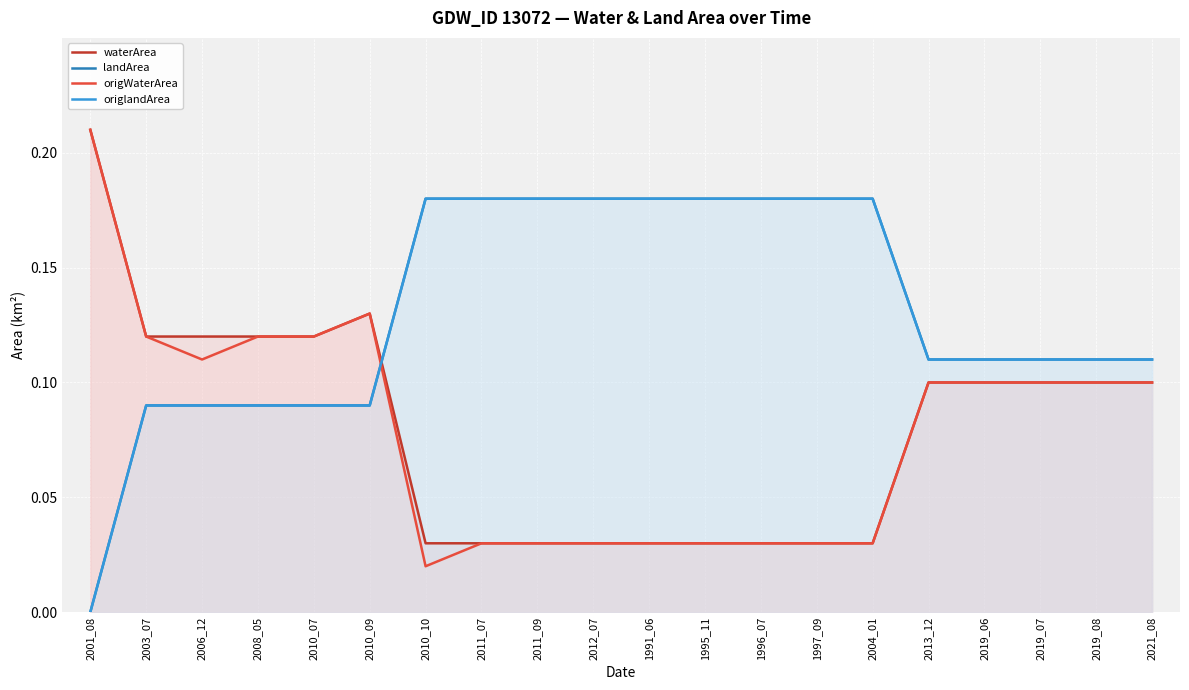

How many data points in origlandArea are above 0?

19